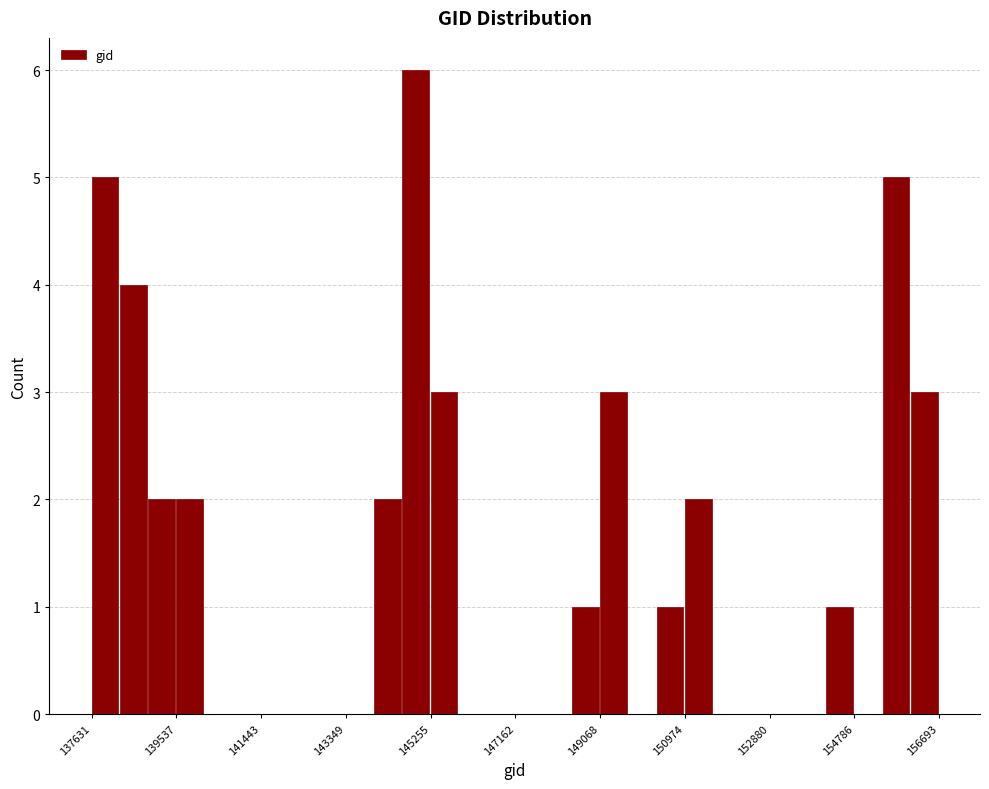

Around what value on the x-axis is the tallest bar? Give the approximate position of its centre, as read against the axis.

145000